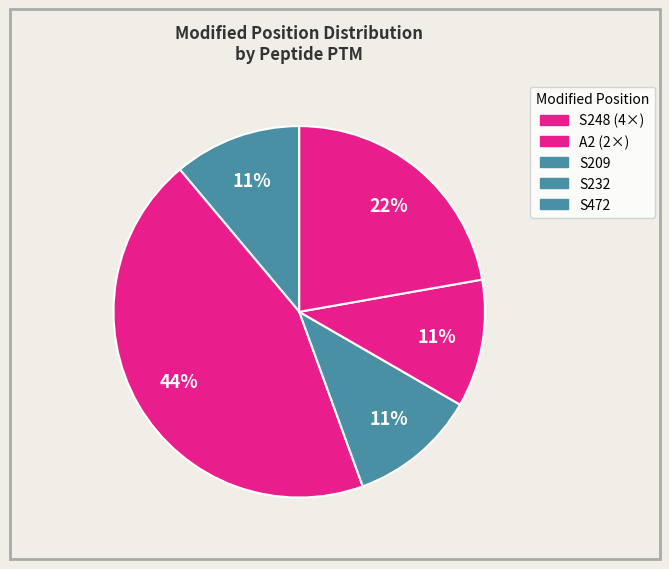

How many segments does this pie chart have?

5